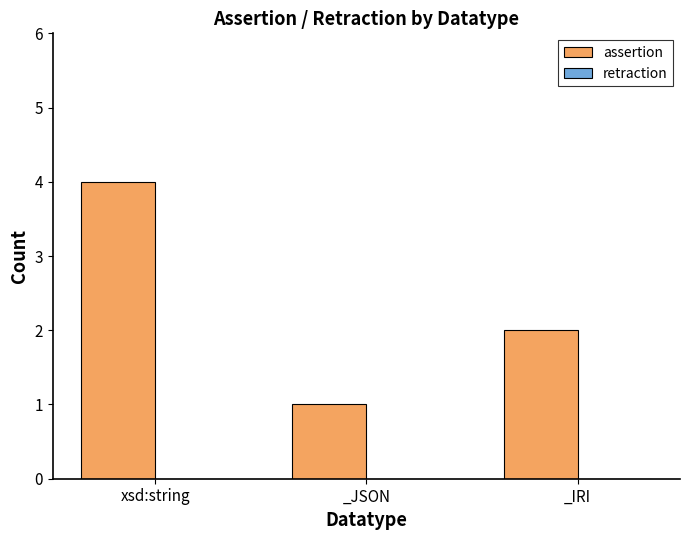

How many bars are there in total?

3